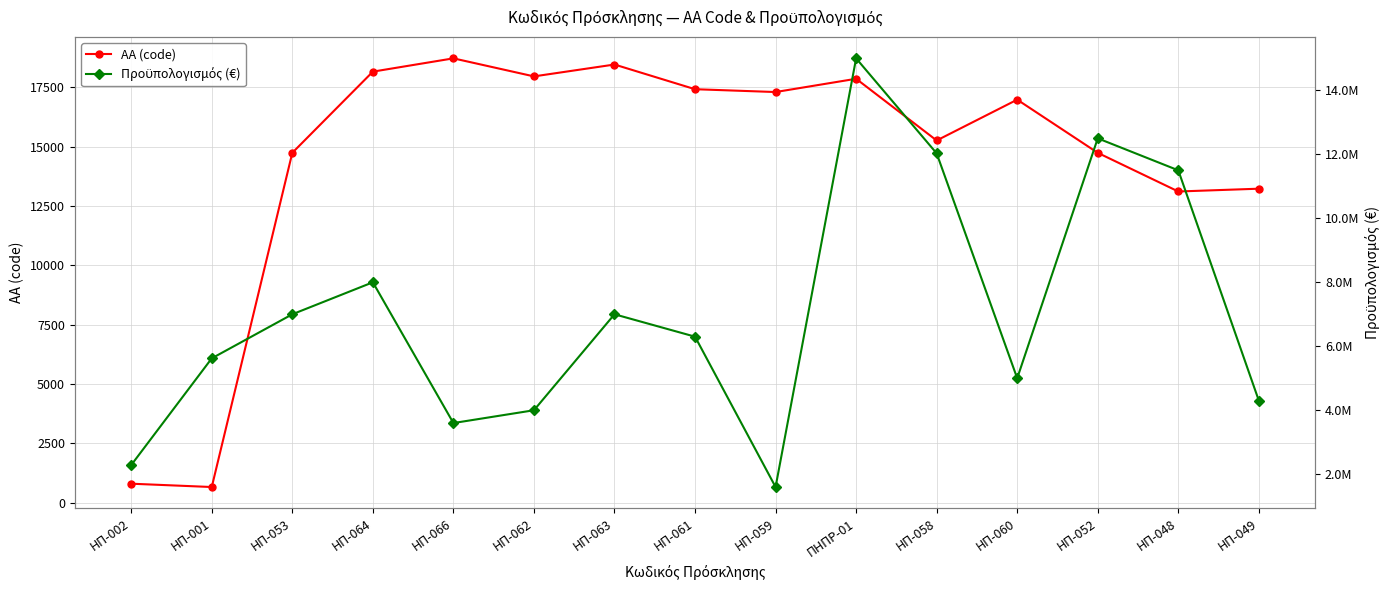

What is the difference between the Πρoϋπολογισμός (€) values at ΗΠ-053 and ΗΠ-061?

700000